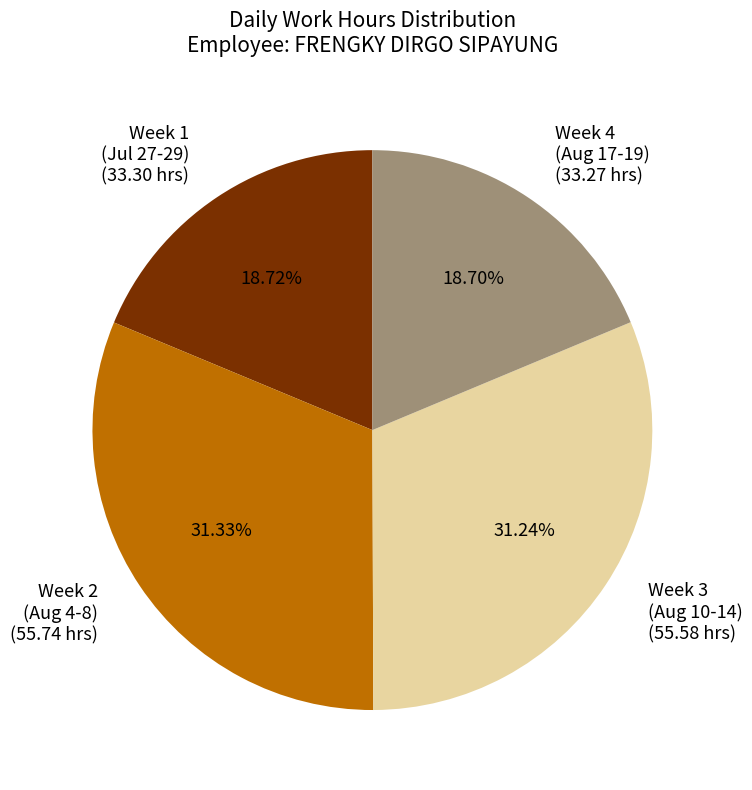

Do Week 3 (Aug 10-14) (55.58 hrs) and Week 2 (Aug 4-8) (55.74 hrs) together represent more than half of the pie?

Yes